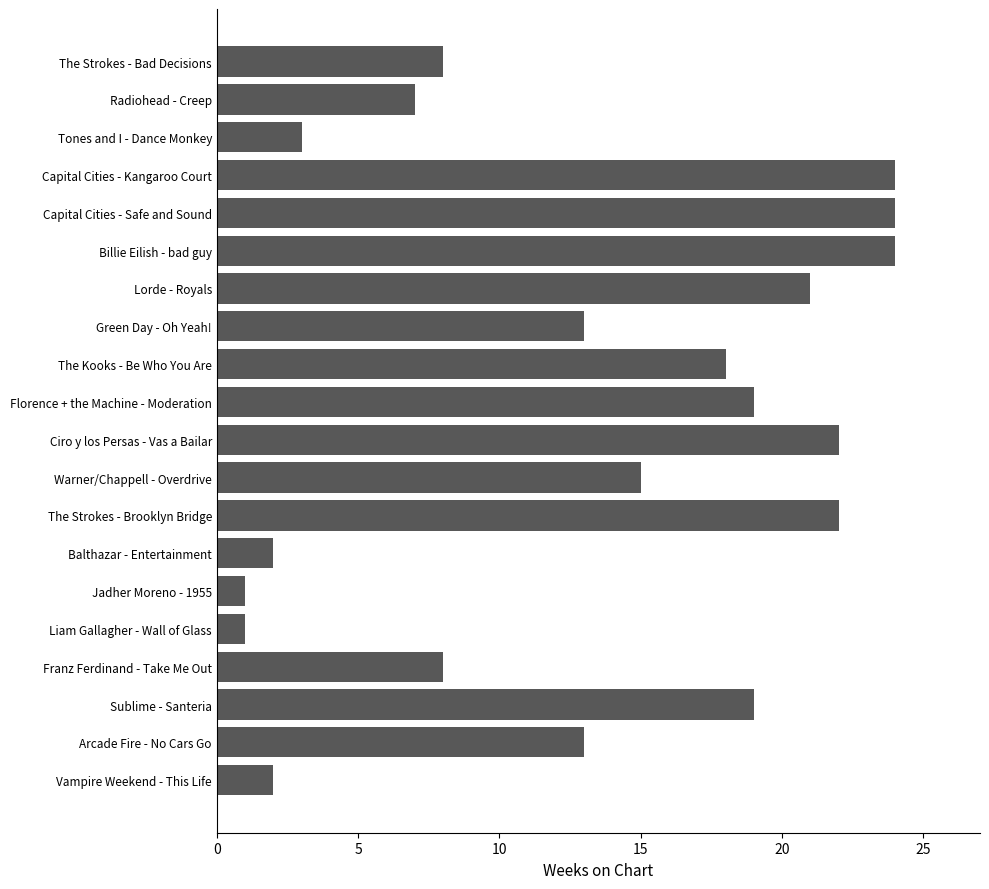

How many categories are shown in the chart?

20